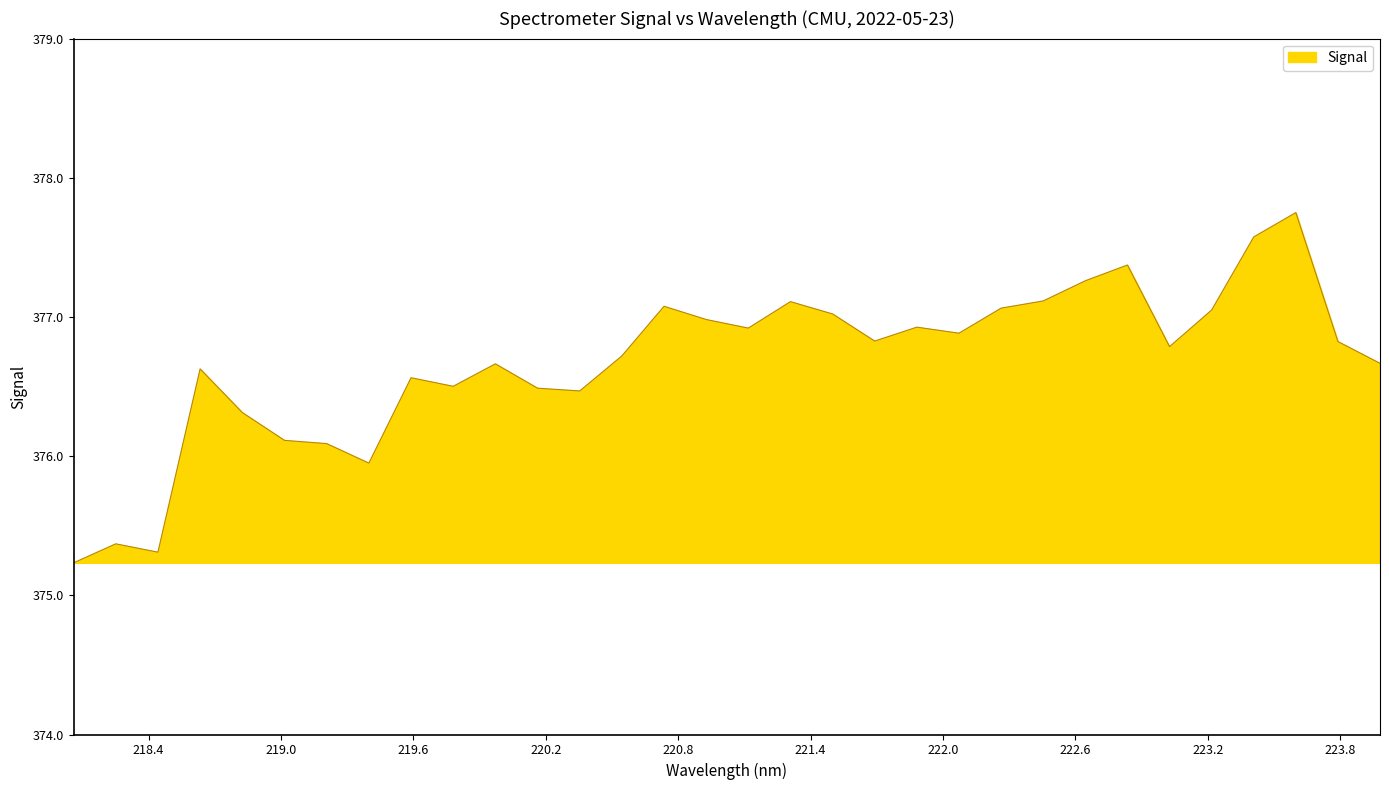

What is the difference between the maximum and minimum values?

2.5